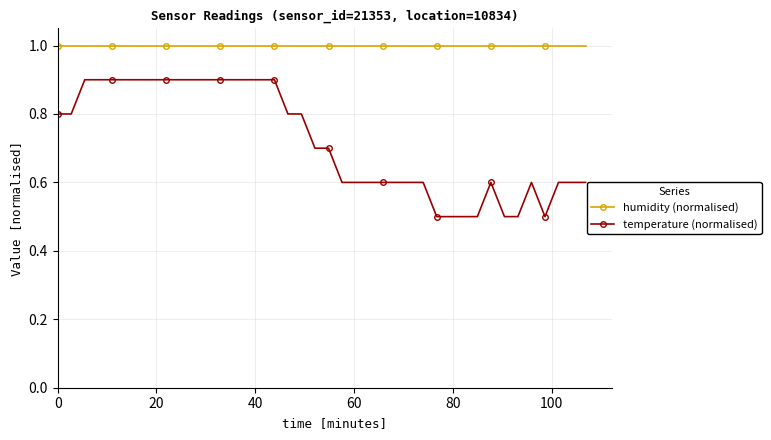

How many temperature (normalised) values are between 0 and 1?

40